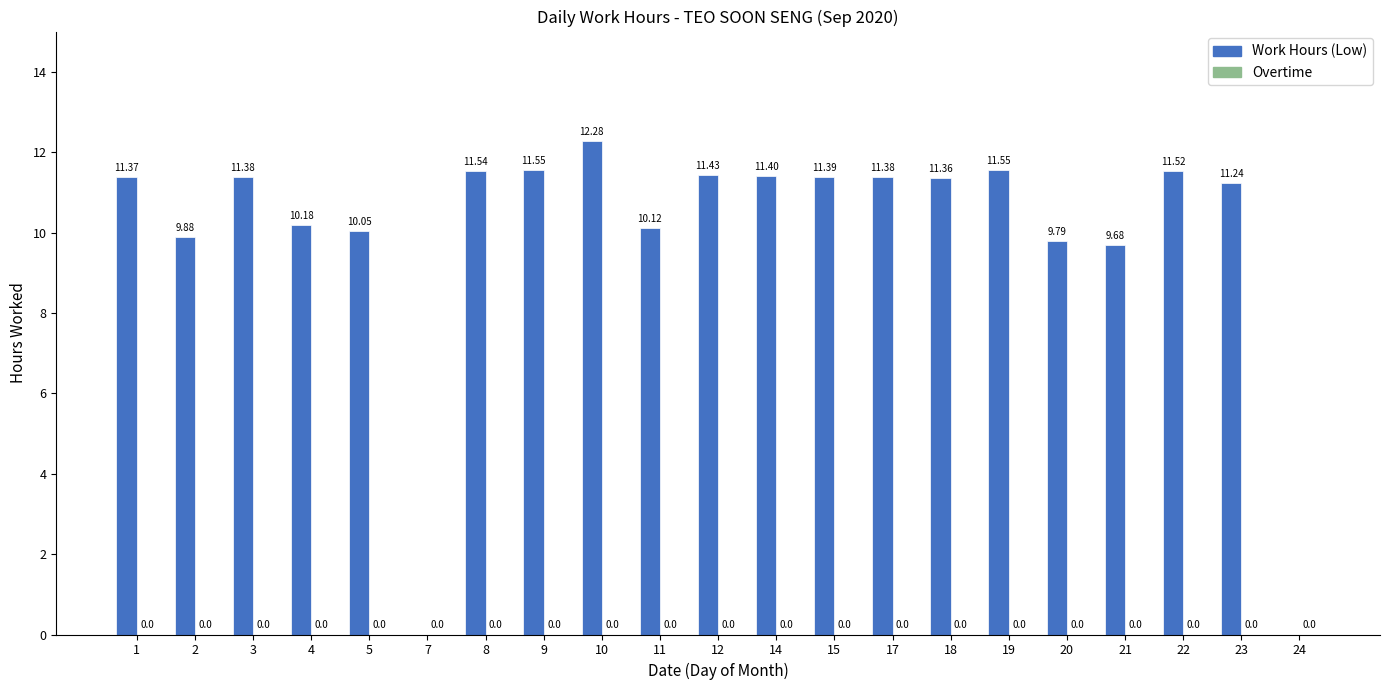

Approximately how many times larger is the value at 8 compared to 15?

1.0